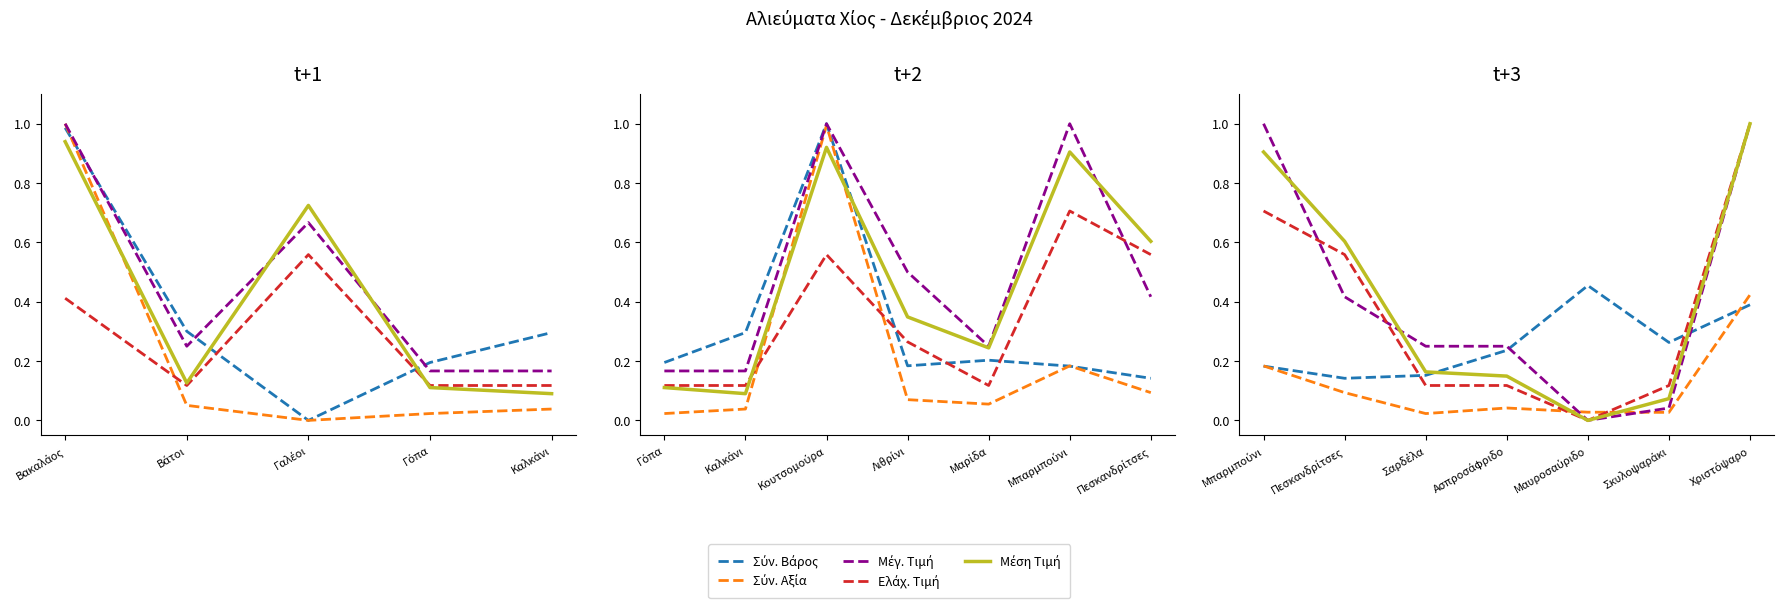

The value of Μέση Τιμή at Πεσκανδρίτσες is 1.0. True or false?

False